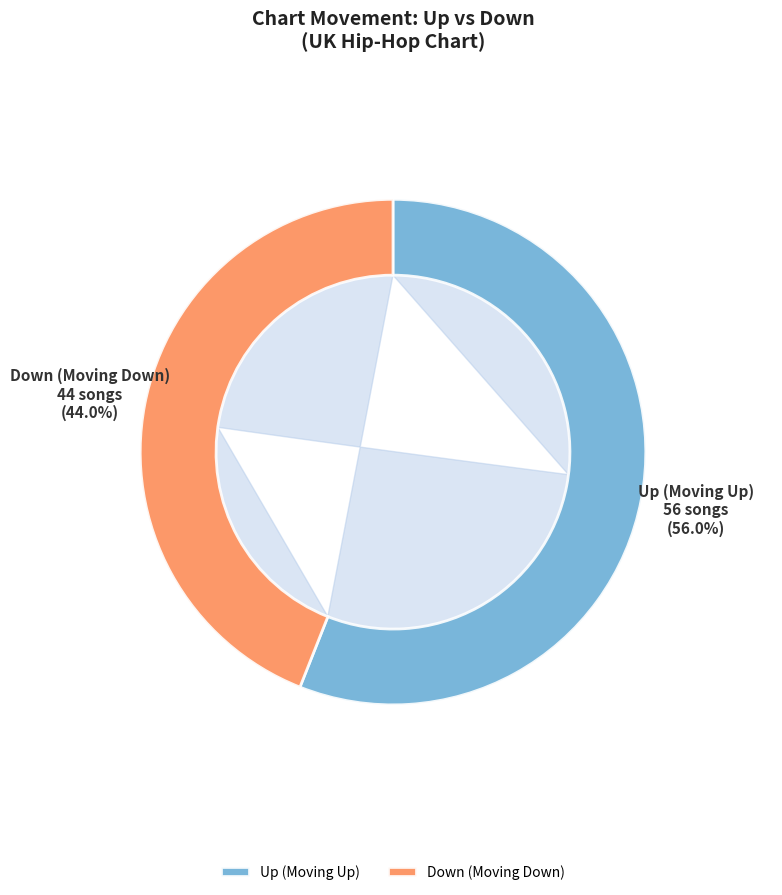

To the nearest percent, what is the difference between the largest and smallest slice percentages?

12%